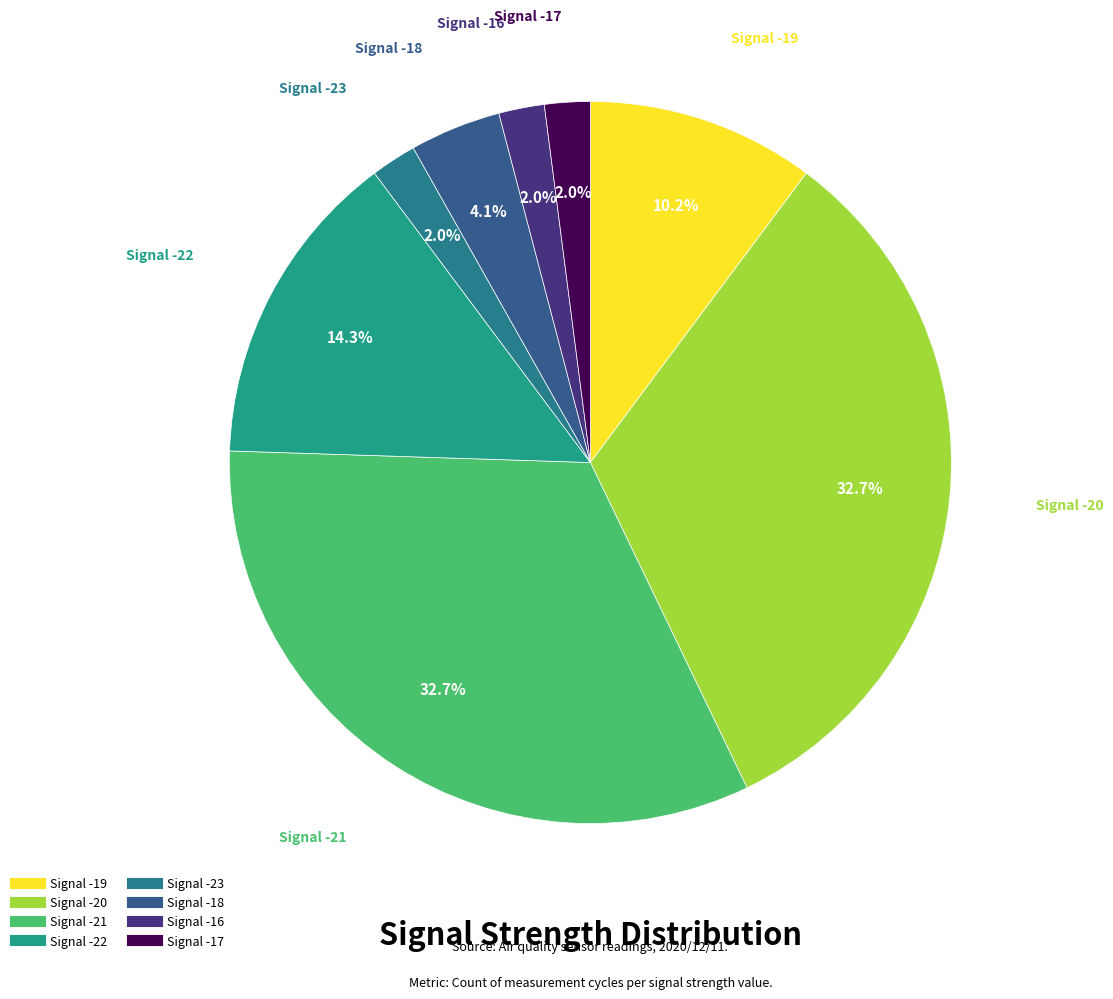

How many slices are in this pie chart?

8